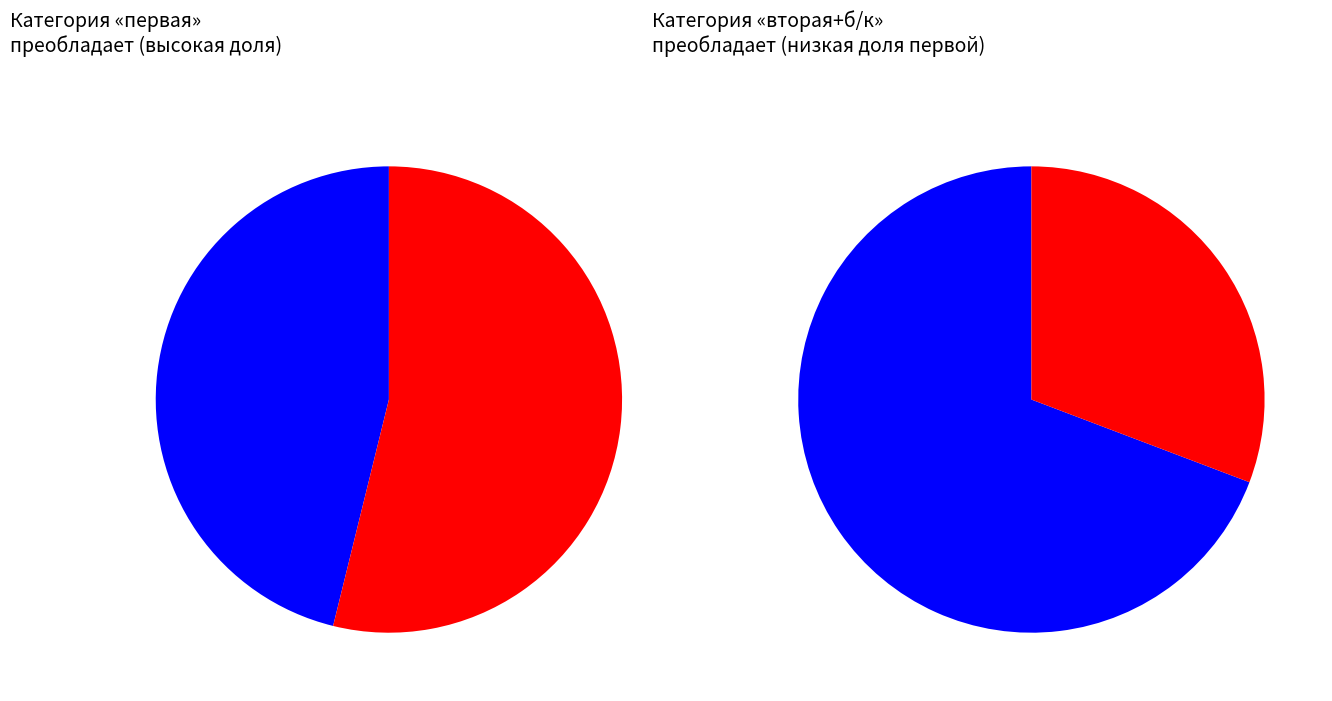

Rank the categories by value from lowest to highest.

б/к, вторая, высшая, первая